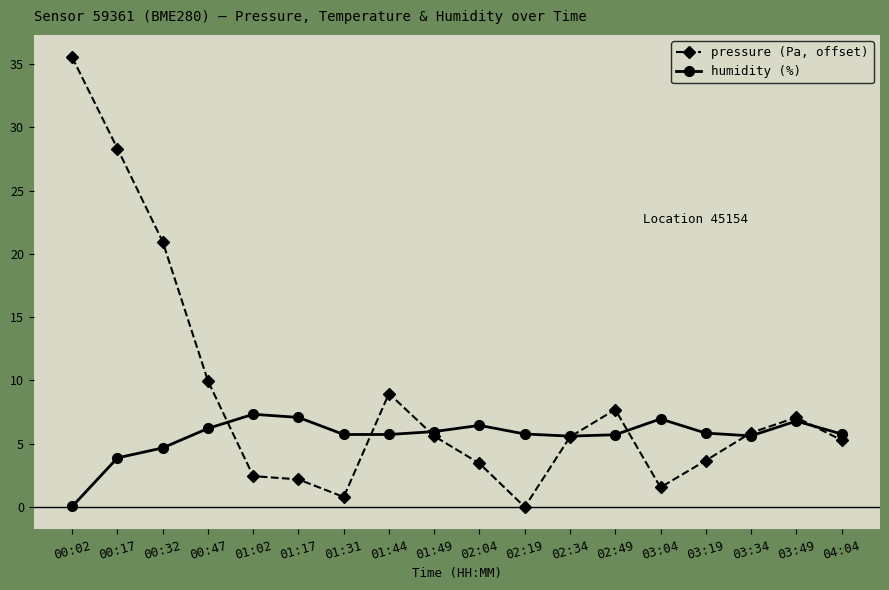

What are all the series names shown in the legend?

pressure (Pa, offset), humidity (%)